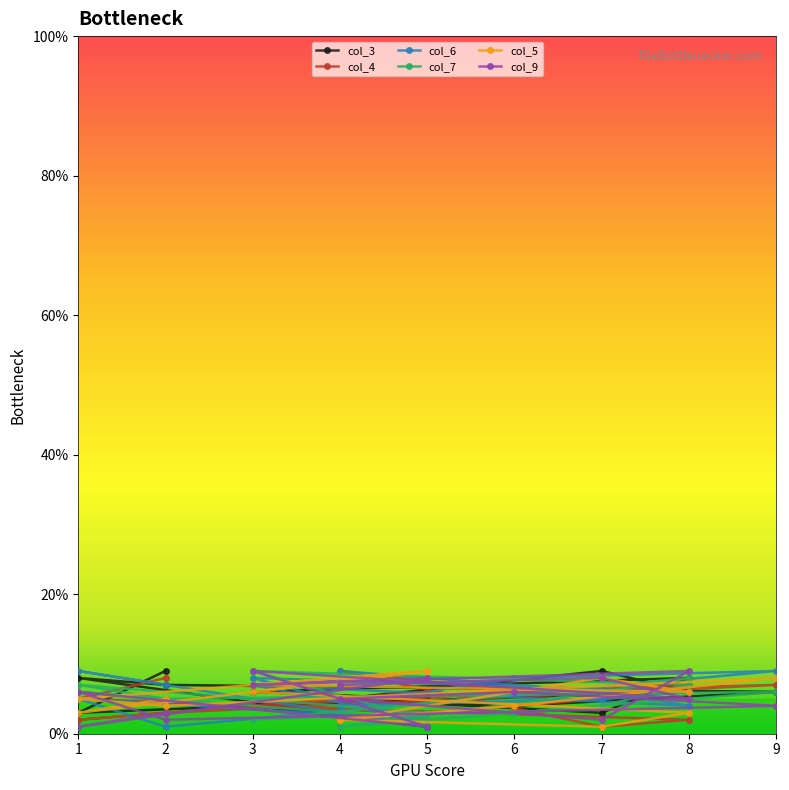

After their last crossing, which series has the higher values: col_6 or col_4?

col_6